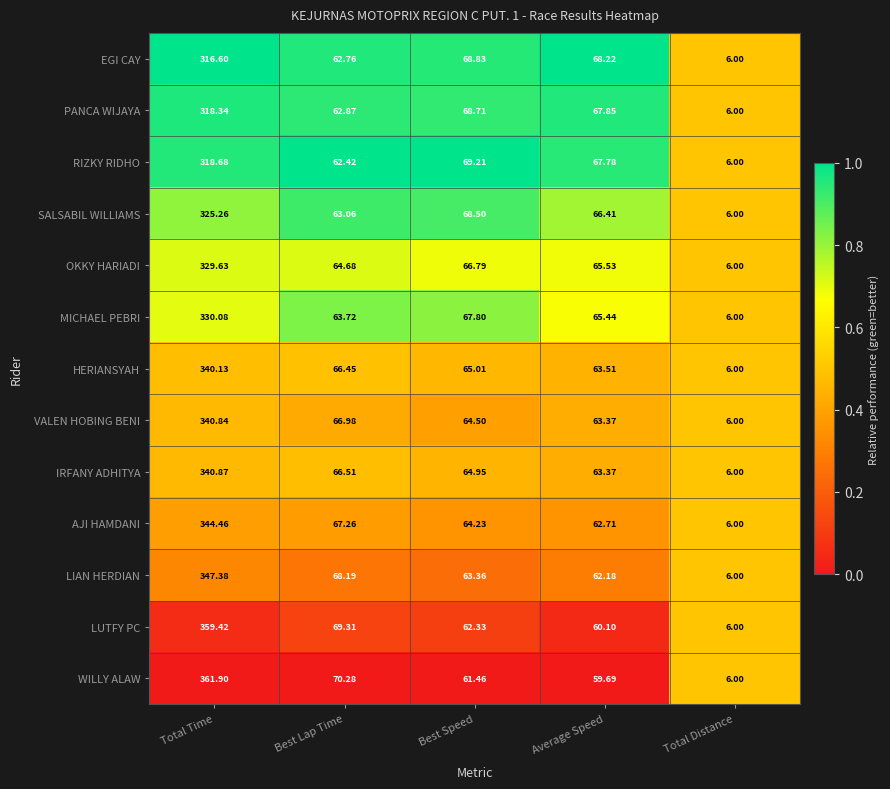

At which category is the sum across all series the highest?

Total Time